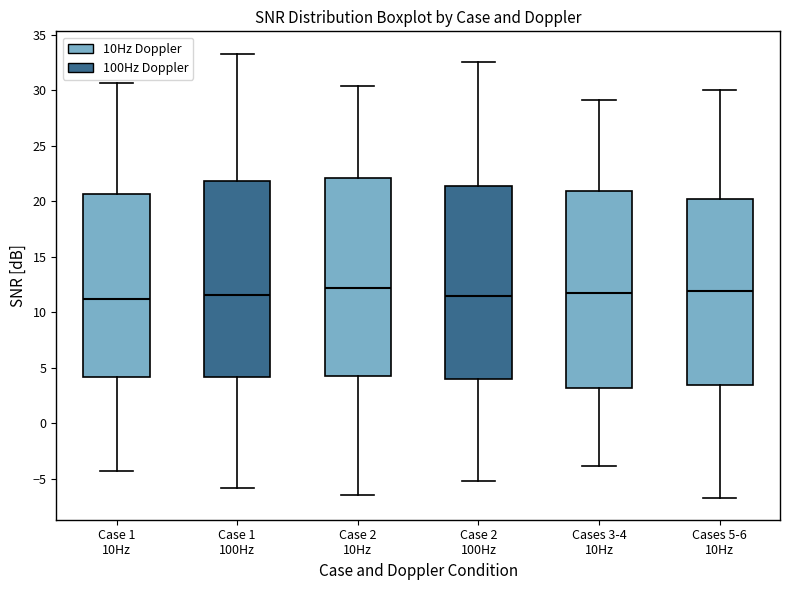

Reading left to right, transcribe this box plot: for each box, give where its median line is, the range the box spans, and where its two whiskers end, as read against the y-axis. The values are not printed on the chart, so give them approximately, as read against the axis.

Case 1 10Hz: median 11.0, box 4.0 to 20.5, whiskers -4.5 to 30.5
Case 1 100Hz: median 11.5, box 4.0 to 22.0, whiskers -6.0 to 33.5
Case 2 10Hz: median 12.0, box 4.0 to 22.0, whiskers -6.5 to 30.5
Case 2 100Hz: median 11.5, box 4.0 to 21.5, whiskers -5.0 to 32.5
Cases 3-4 10Hz: median 11.5, box 3.0 to 21.0, whiskers -4.0 to 29.0
Cases 5-6 10Hz: median 12.0, box 3.5 to 20.0, whiskers -6.5 to 30.0